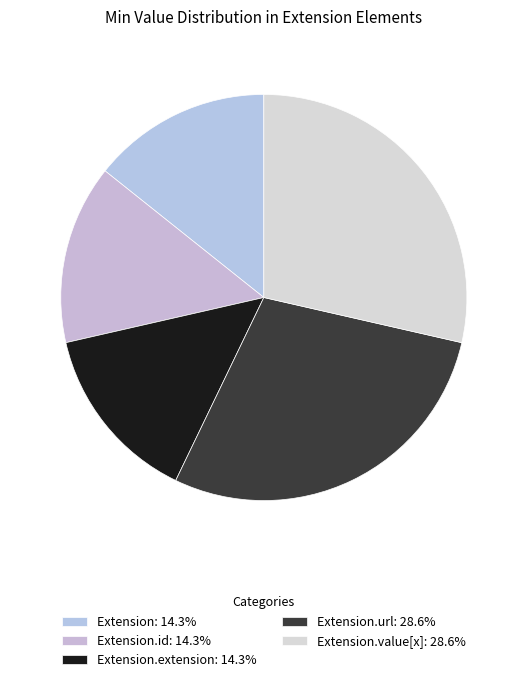

How many segments does this pie chart have?

5